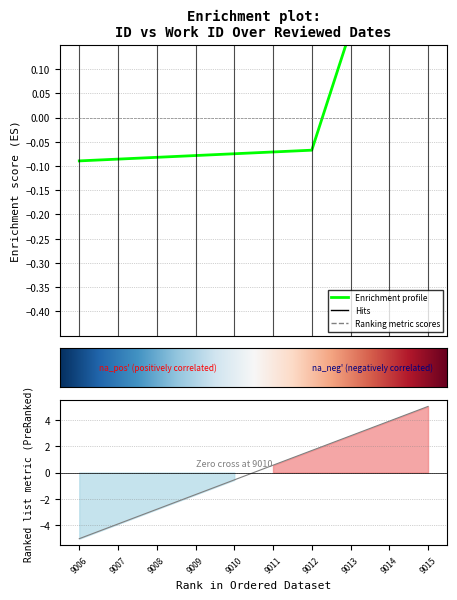

What is the greatest value displayed?

0.2